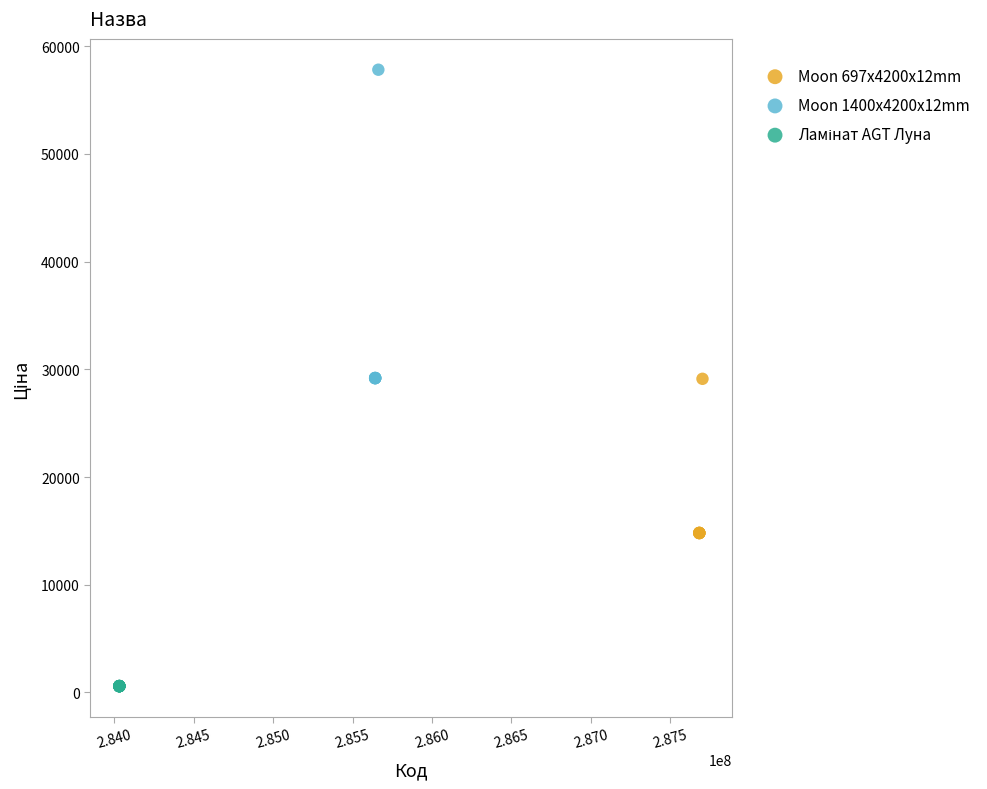

Which series contains the highest Y value?

Moon 1400x4200x12mm